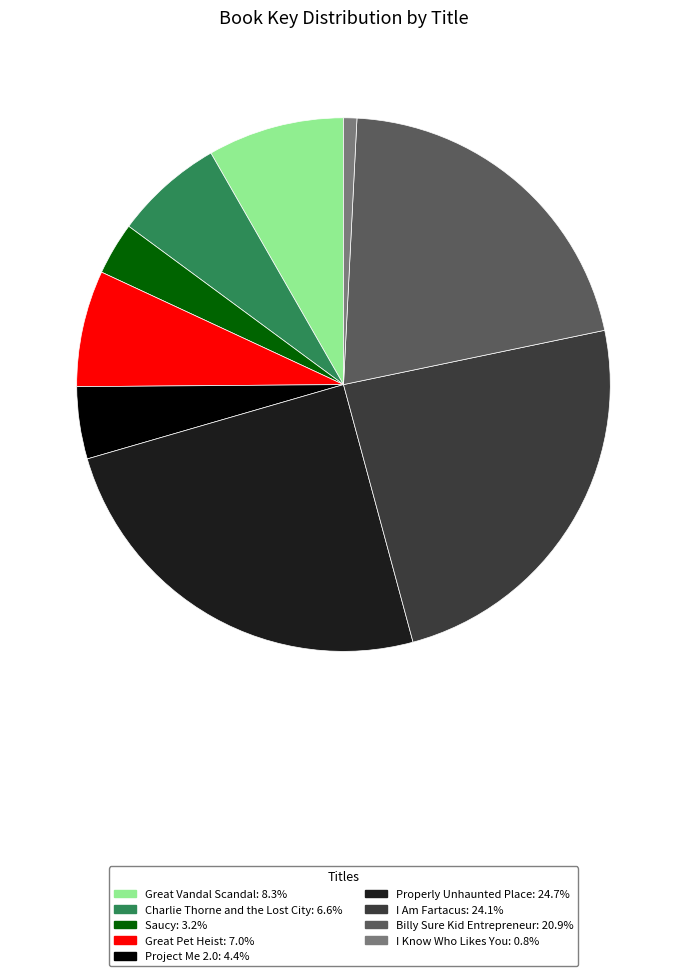

Approximately how many times larger is the value at Great Vandal Scandal: 8.3% compared to I Am Fartacus: 24.1%?

0.3